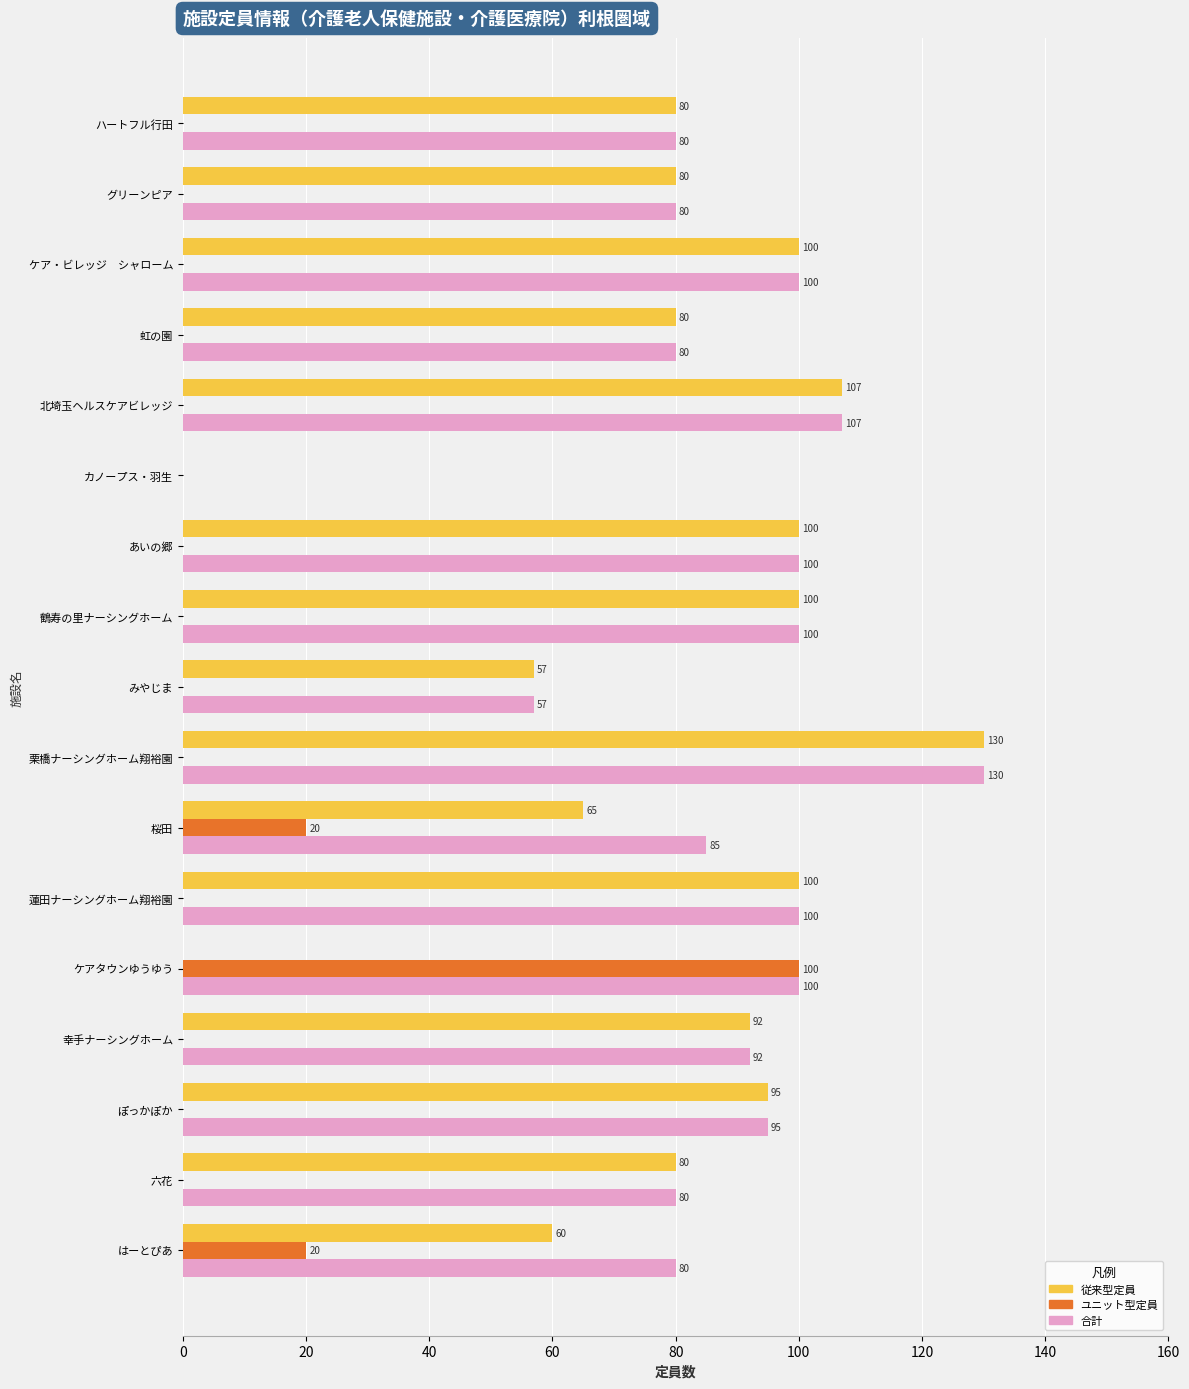

What is the average value of the 従来型定員 series?

78